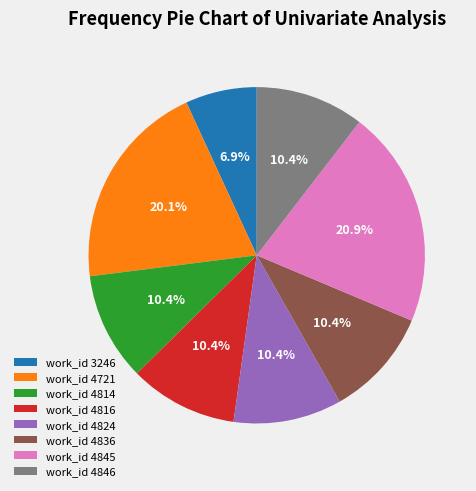

Count the number of slices in the pie.

8